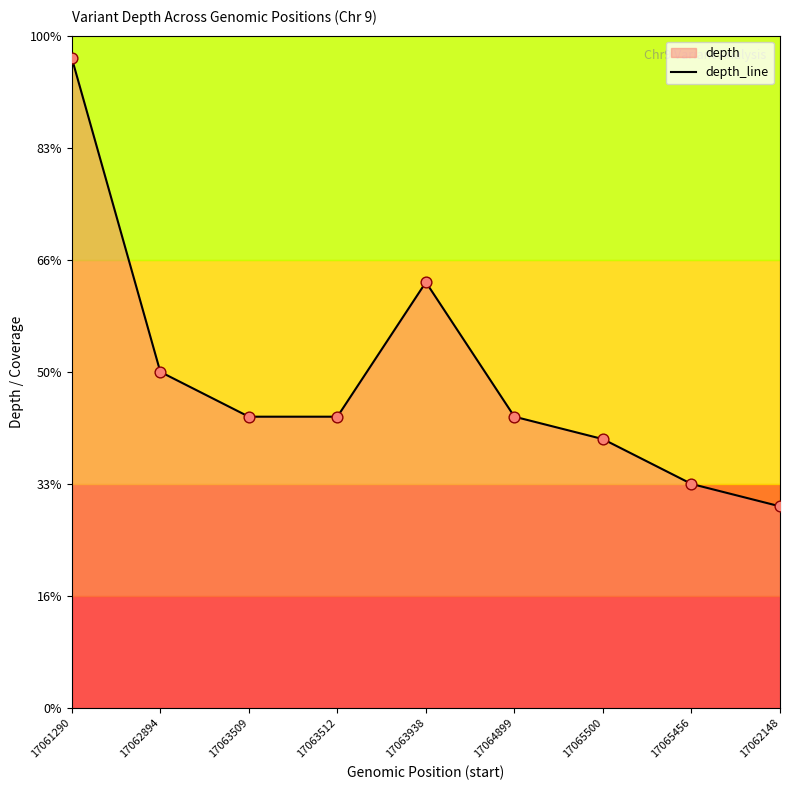

Between 17065500 and 17064899, which is larger?

17064899